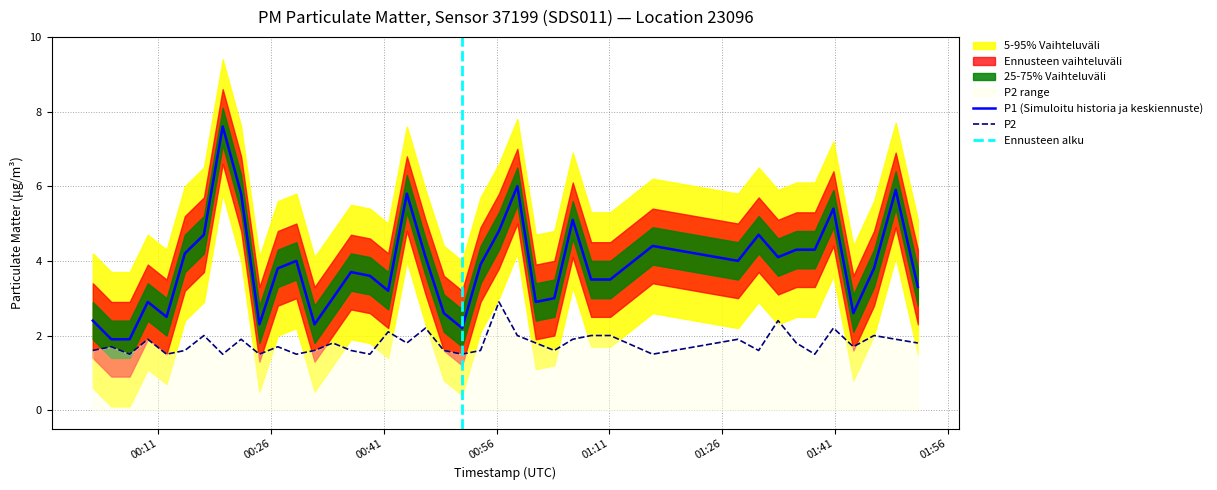

How many values in the P1 series are below 3?

11